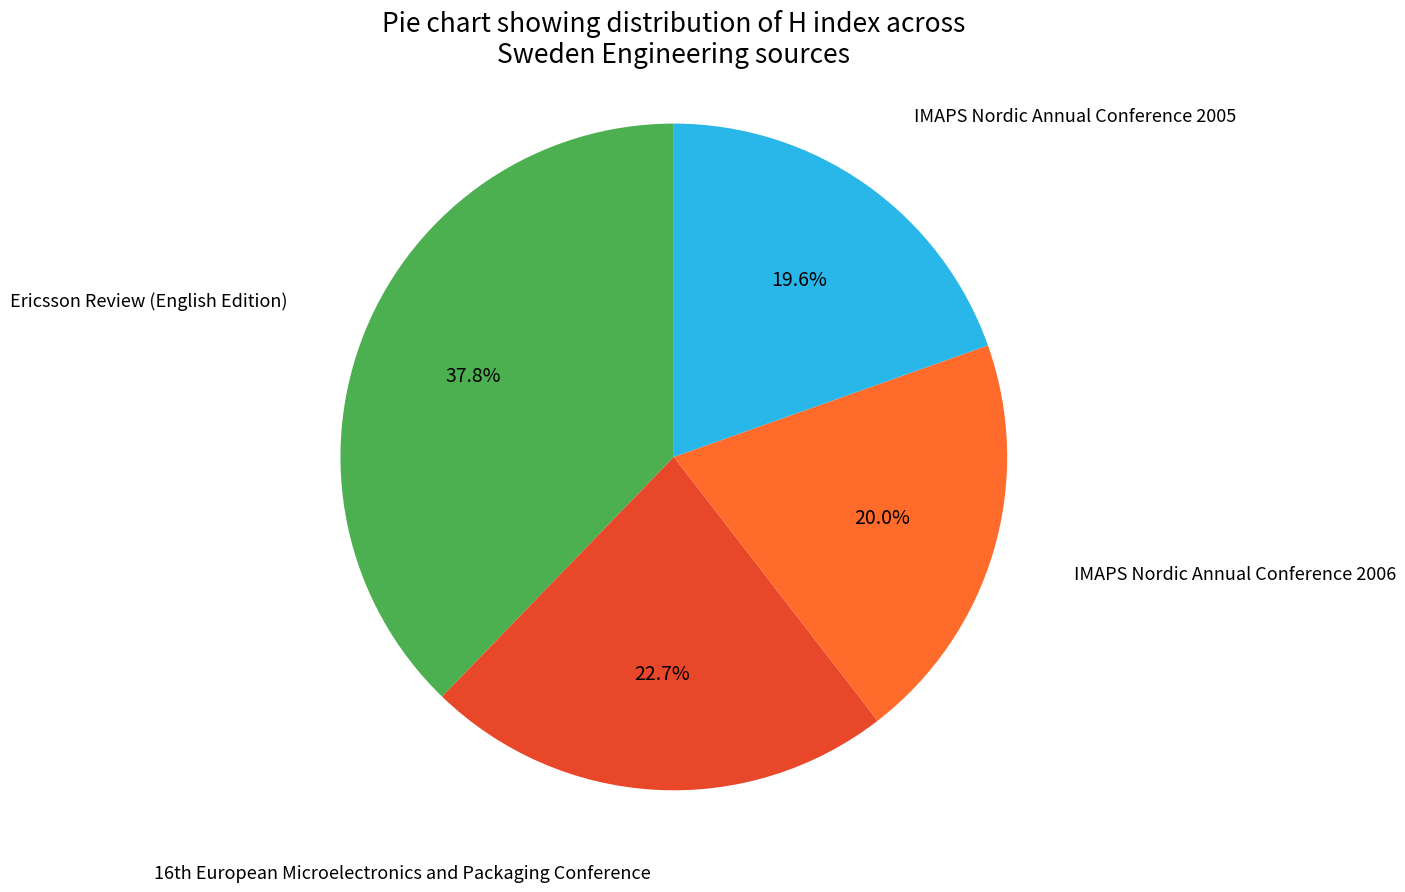

Is there a majority slice in this chart?

No